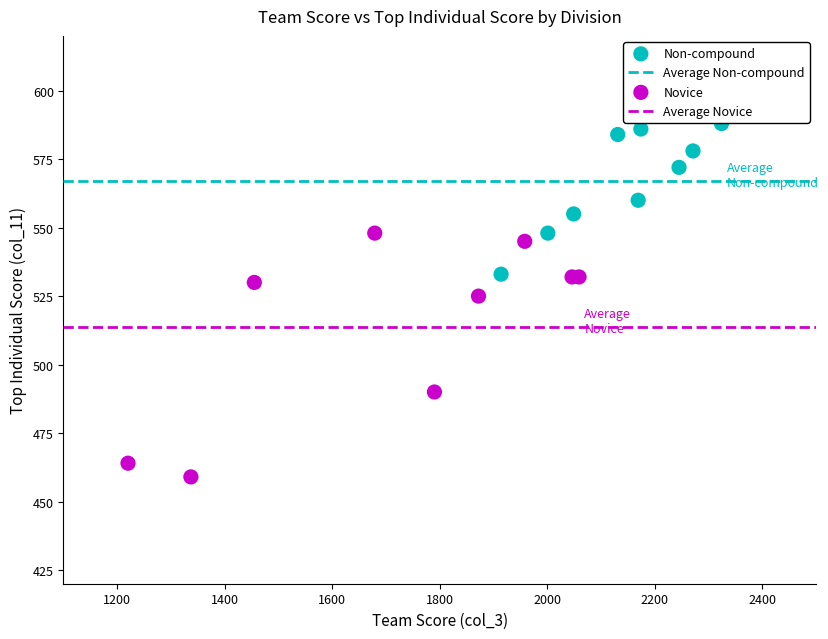

Which series contains the highest Y value?

Non-compound